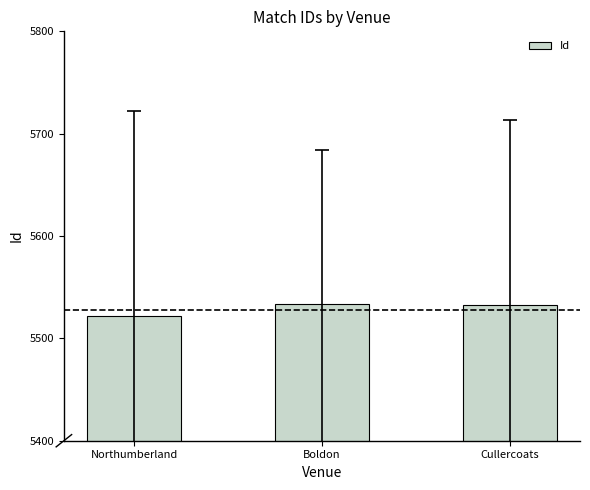

What position from the right is Northumberland?

3